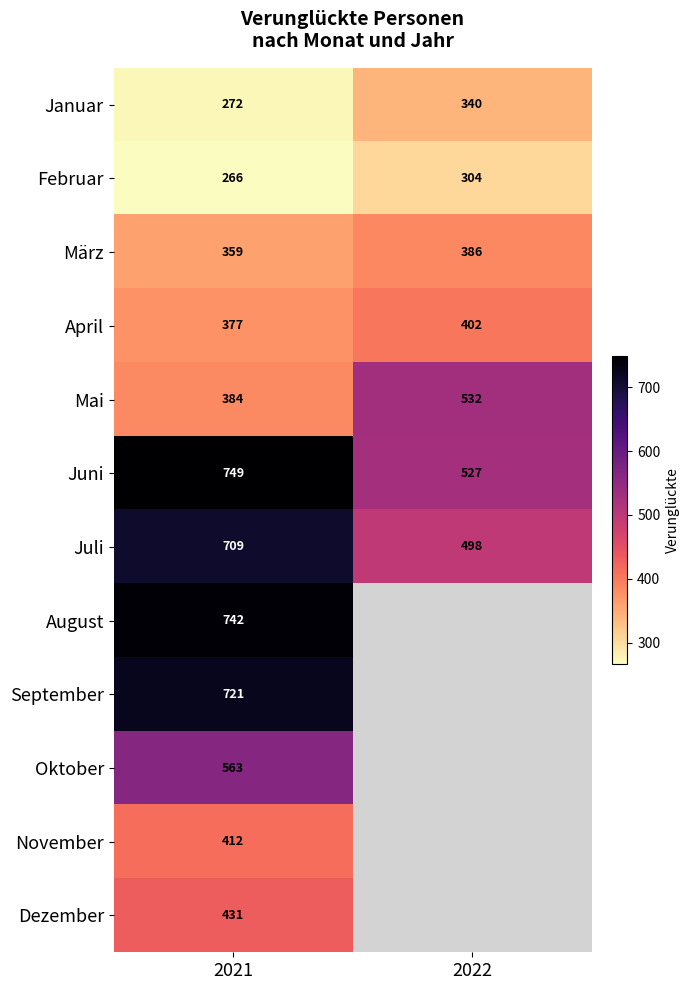

True or false: Februar has a value of 266.0 at 2021.

True